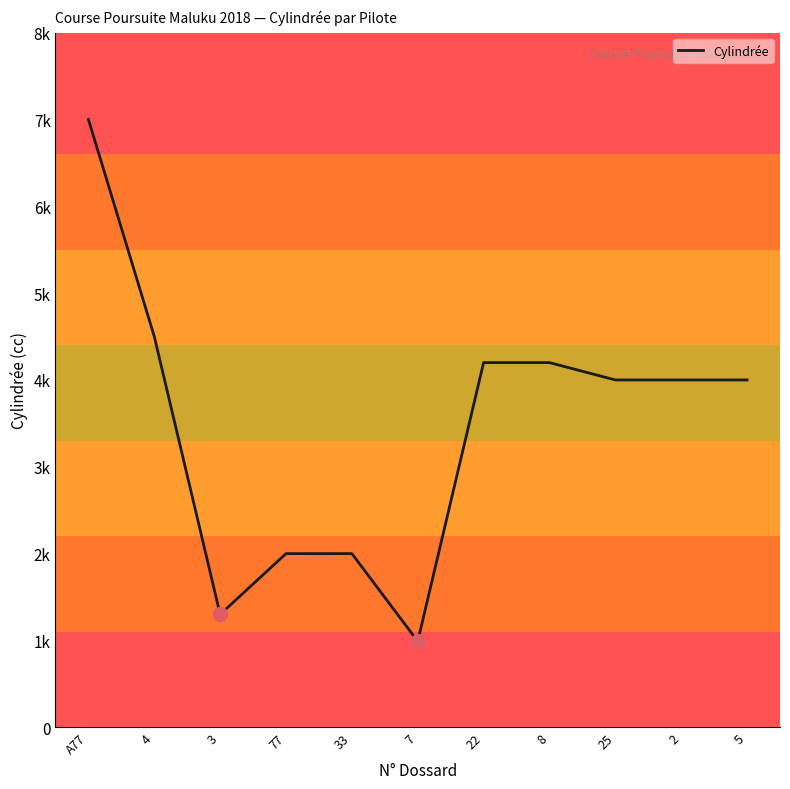

What is the label of the 11th point from the right?

A77